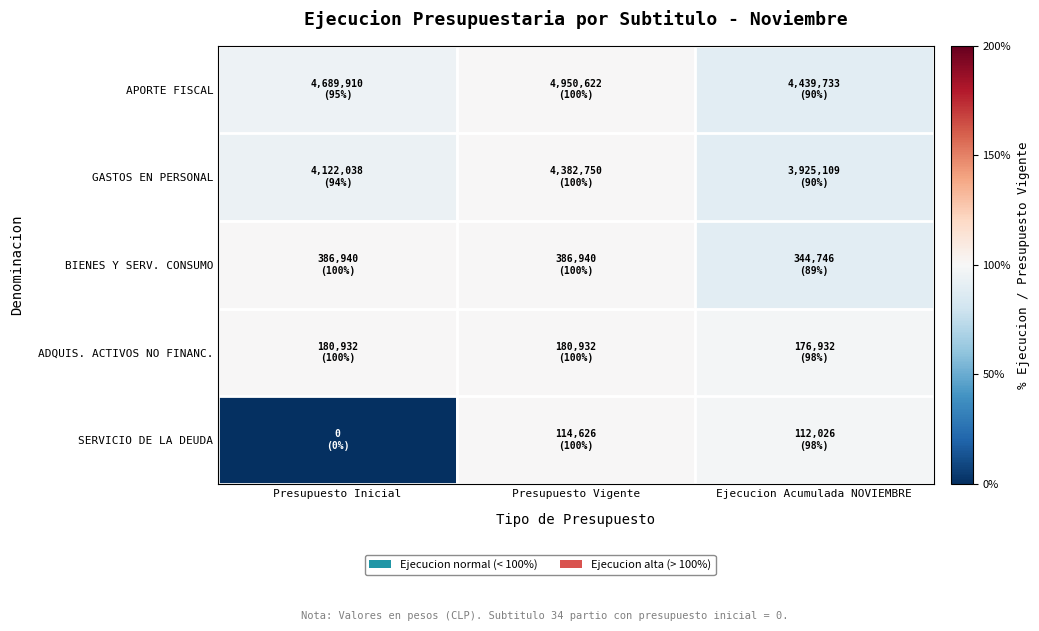

How many data points does each series have?

3